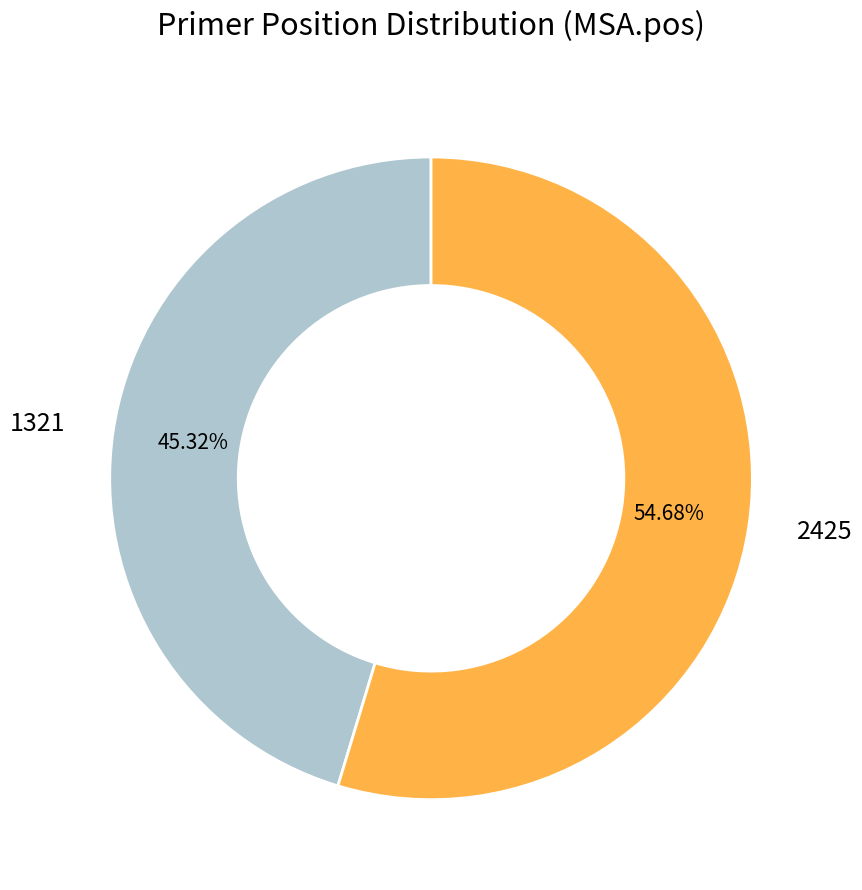

Is there a majority slice in this chart?

Yes